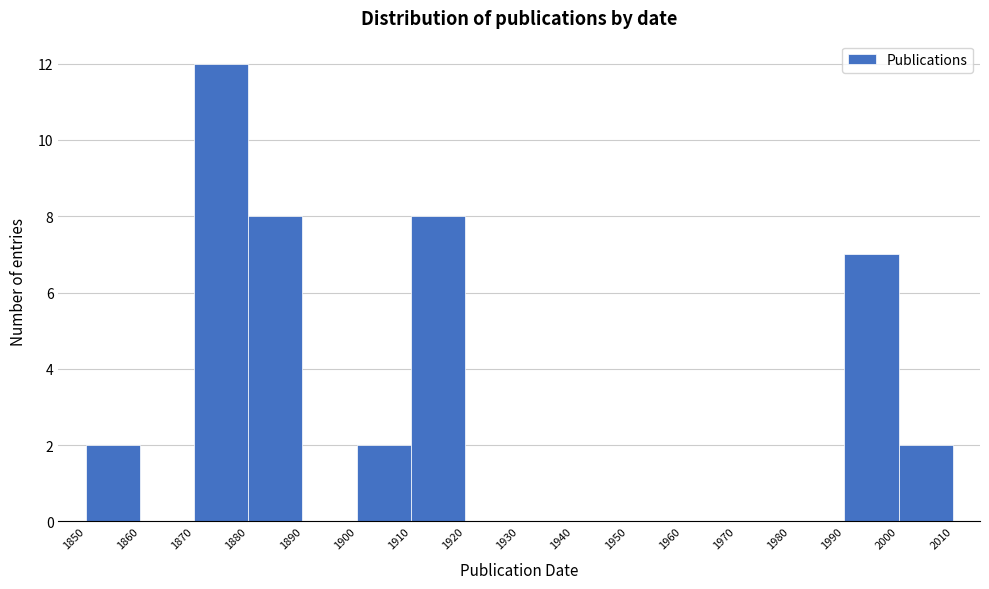

Over which range of the x-axis is the bar tallest?

1870 to 1880